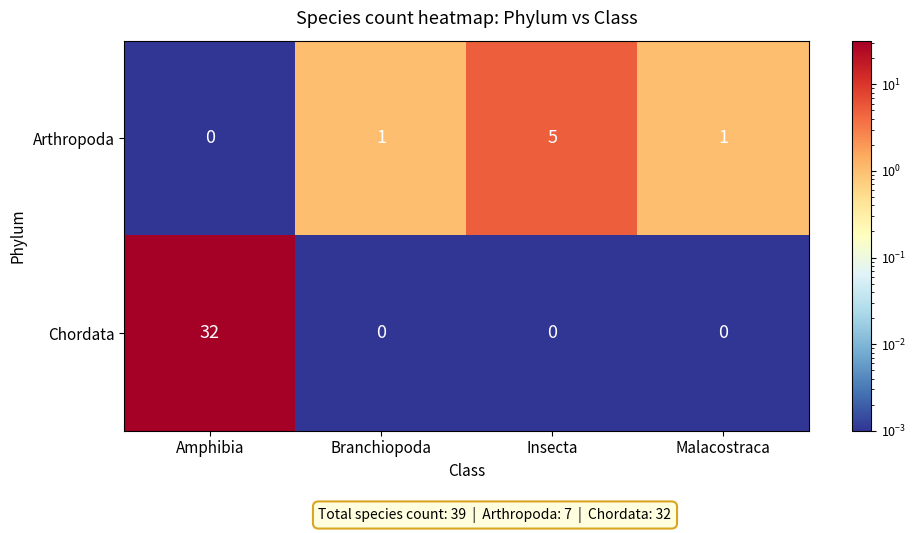

Count the Chordata values in the range 0 to 32.

4